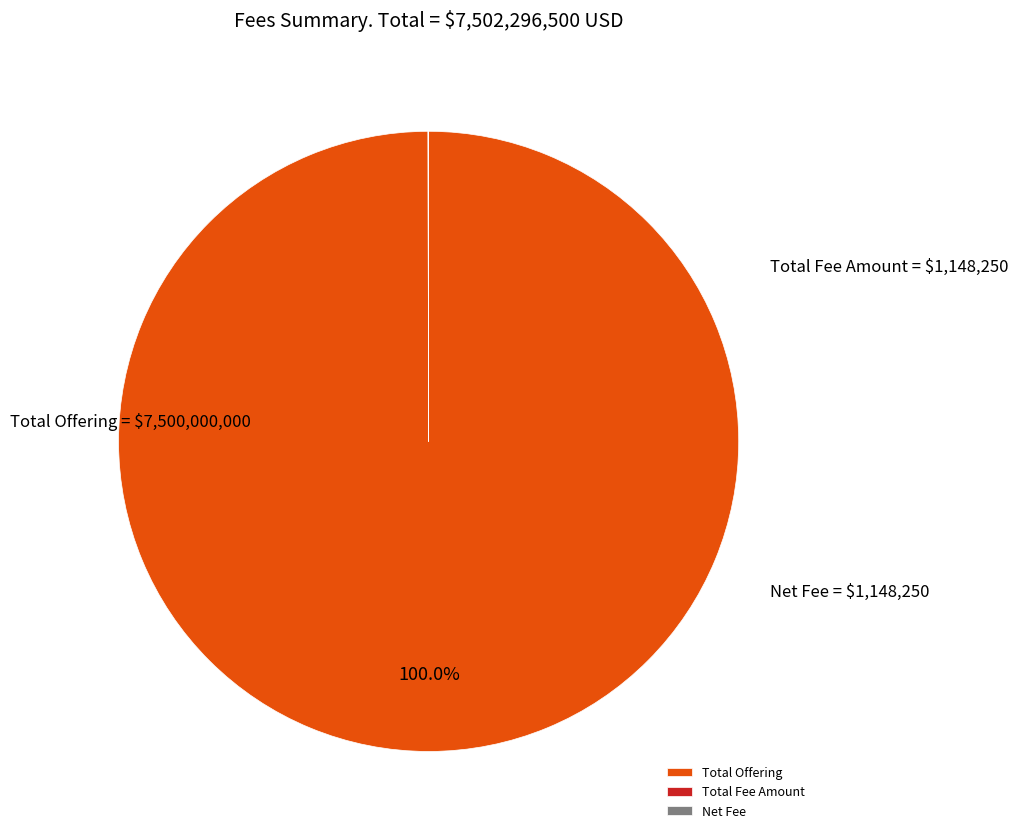

What is the largest slice in the pie chart?

Total Offering